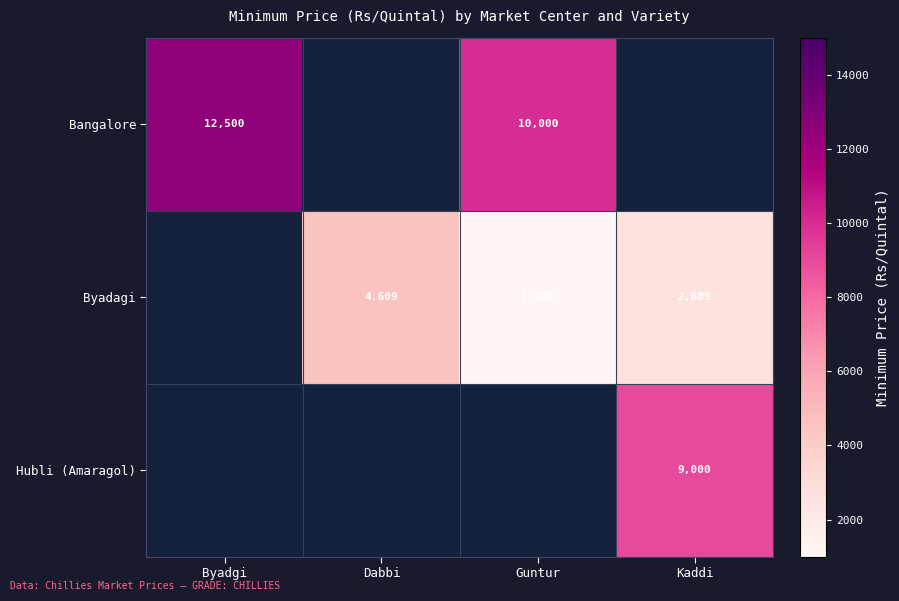

The Byadagi series shows 4609 at Dabbi. True or false?

True